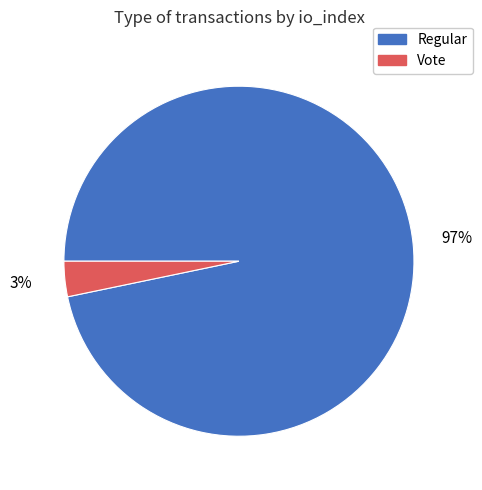

Is it true that Regular is 97% of the pie?

True